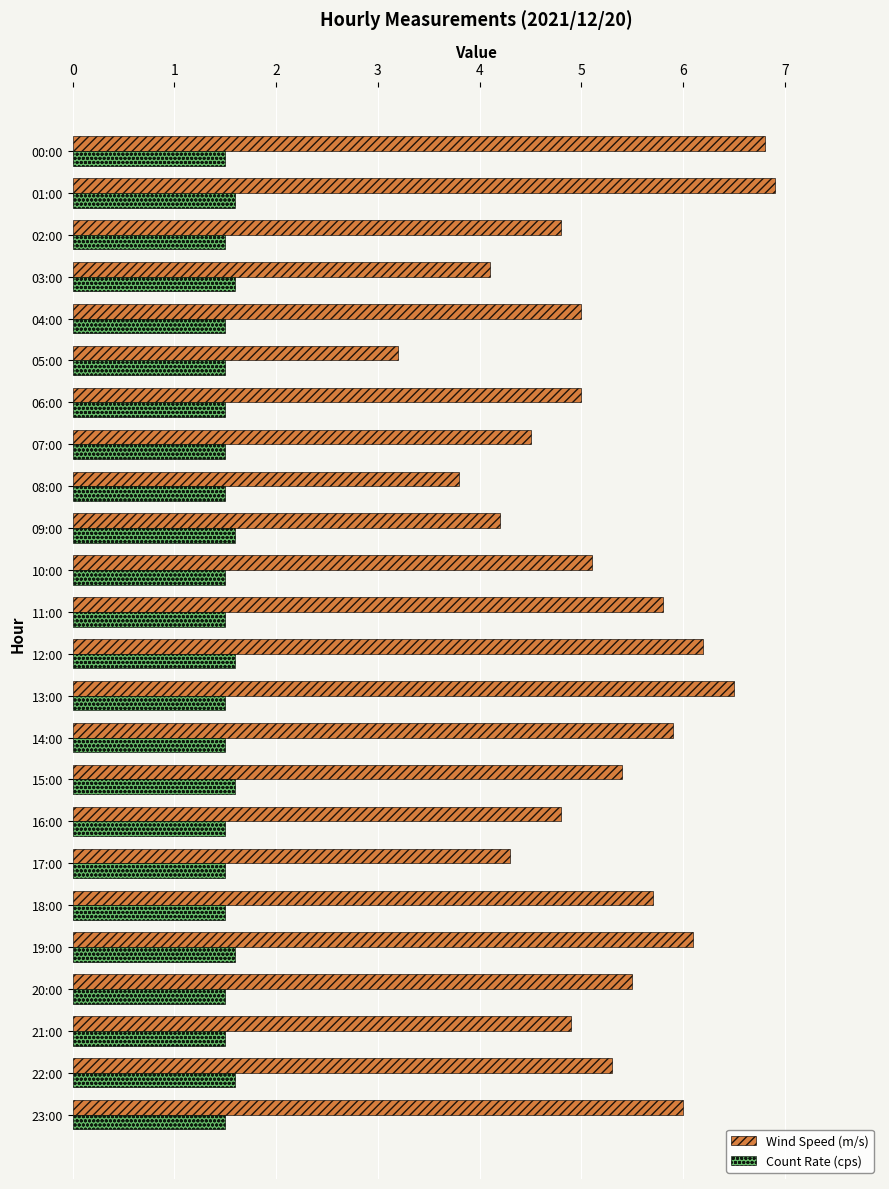

List the series in order of their peak value, lowest first.

Count Rate (cps), Wind Speed (m/s)